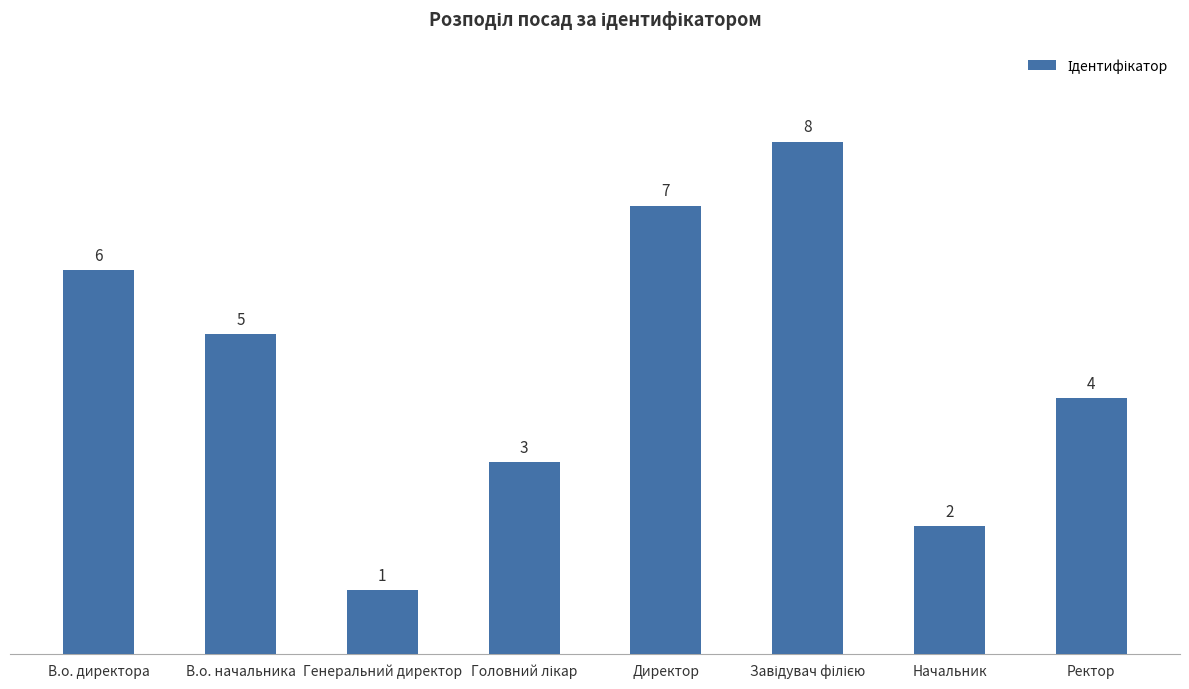

What is the value of the 5th bar from the left?

7